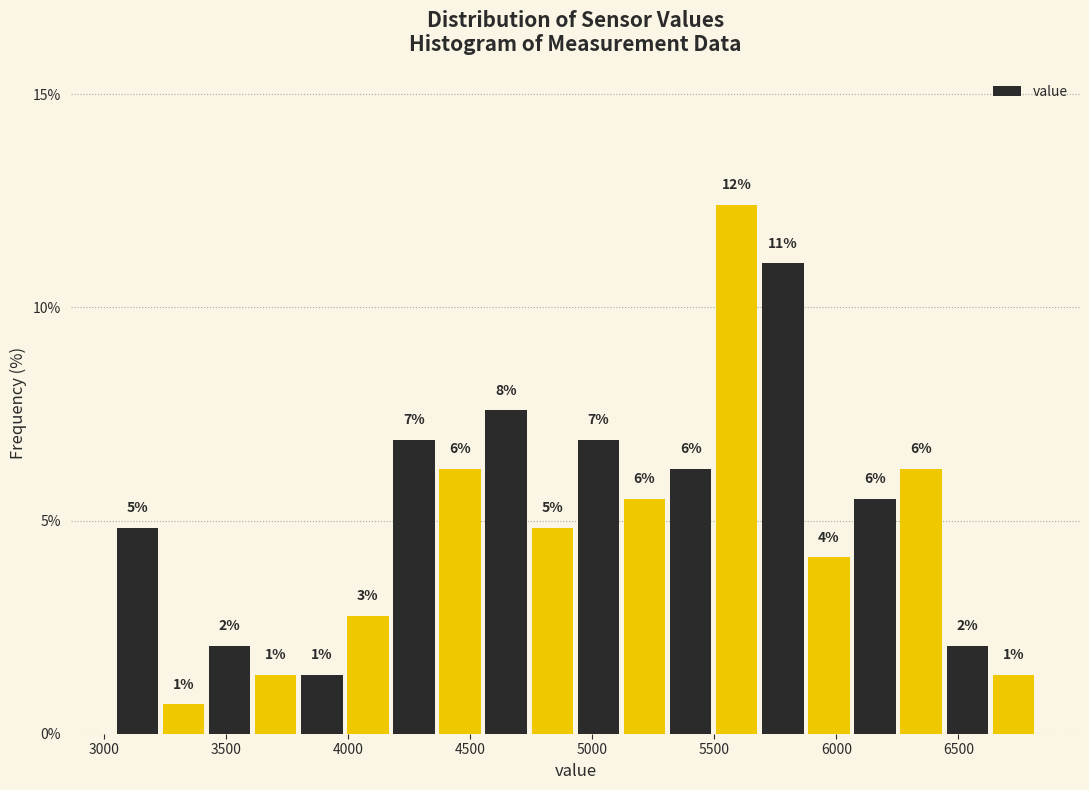

Around what value on the x-axis is the tallest bar? Give the approximate position of its centre, as read against the axis.

5600